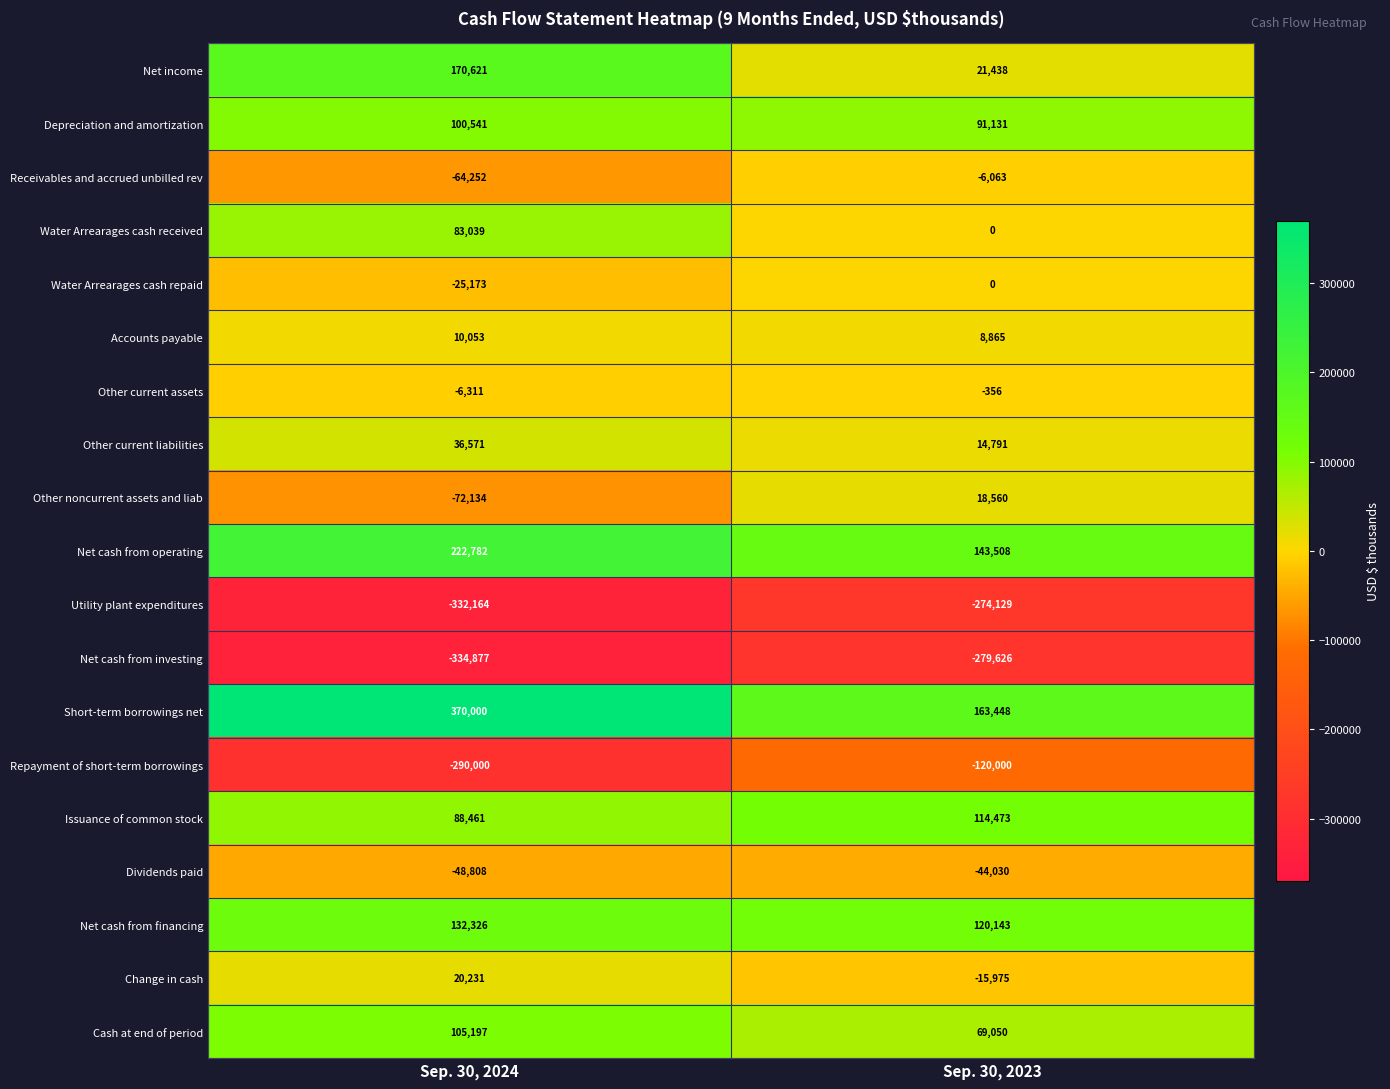

At Sep. 30, 2024, list the series in order from smallest to largest.

Net cash from investing, Utility plant expenditures, Repayment of short-term borrowings, Other noncurrent assets and liab, Receivables and accrued unbilled rev, Dividends paid, Water Arrearages cash repaid, Other current assets, Accounts payable, Change in cash, Other current liabilities, Water Arrearages cash received, Issuance of common stock, Depreciation and amortization, Cash at end of period, Net cash from financing, Net income, Net cash from operating, Short-term borrowings net